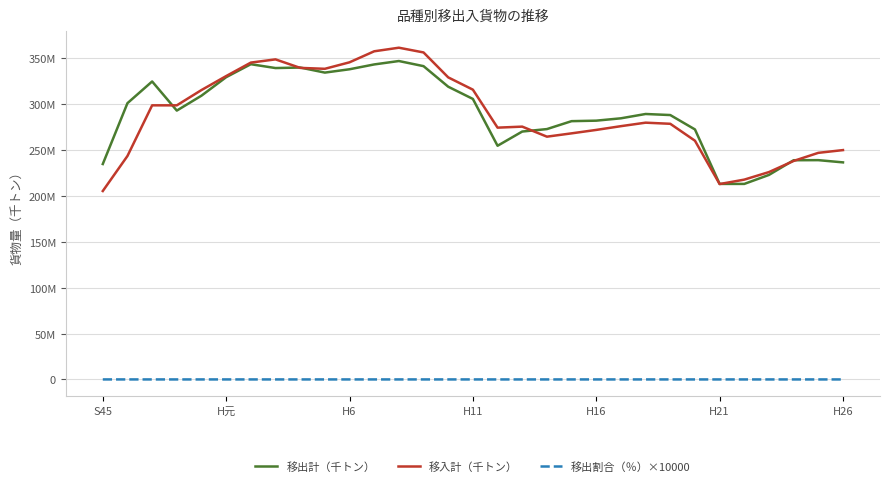

True or false: 移出割合（％）×10000 and 移入計（千トン） intersect in this chart.

False